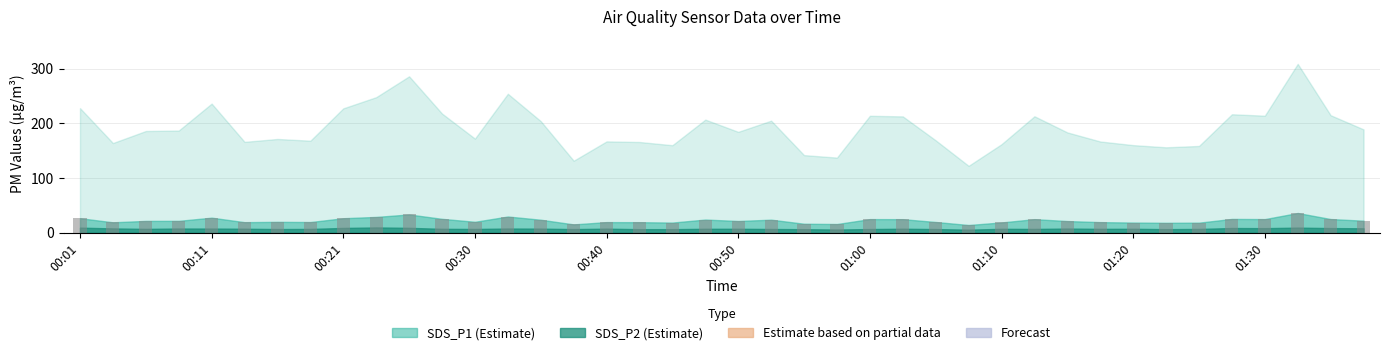

What is the minimum value shown in the chart?

14.4